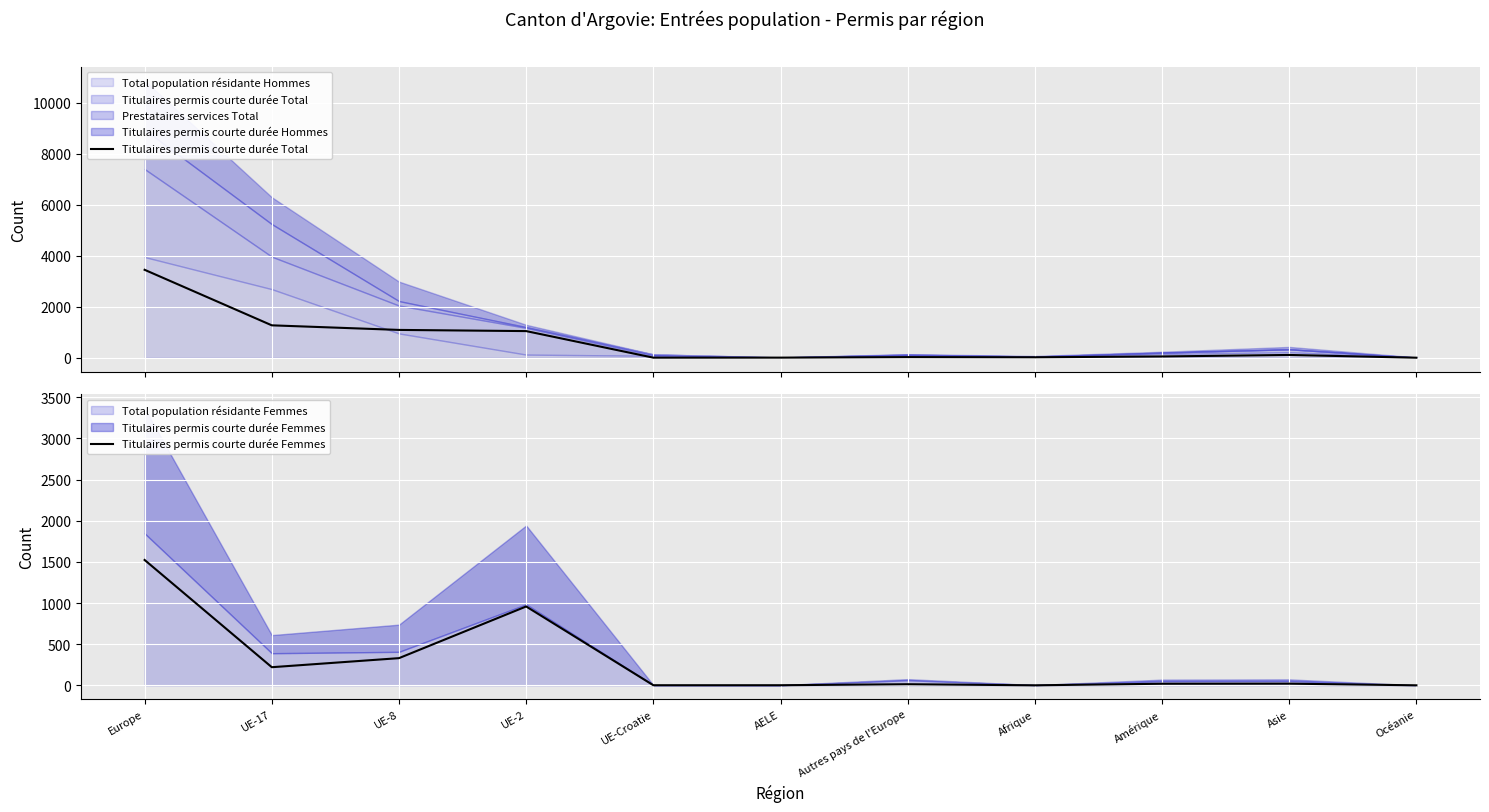

Rank the categories by Titulaires permis courte durée Total value from lowest to highest.

Océanie, UE-Croatie, AELE, Afrique, Autres pays de l'Europe, Amérique, Asie, UE-2, UE-8, UE-17, Europe